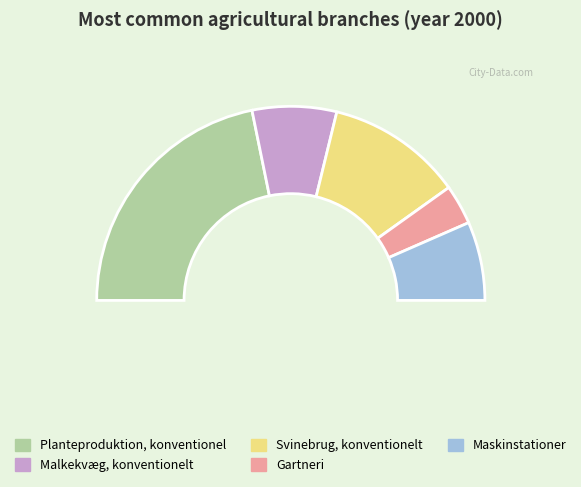

True or false: Maskinstationer accounts for 13% of the total.

True